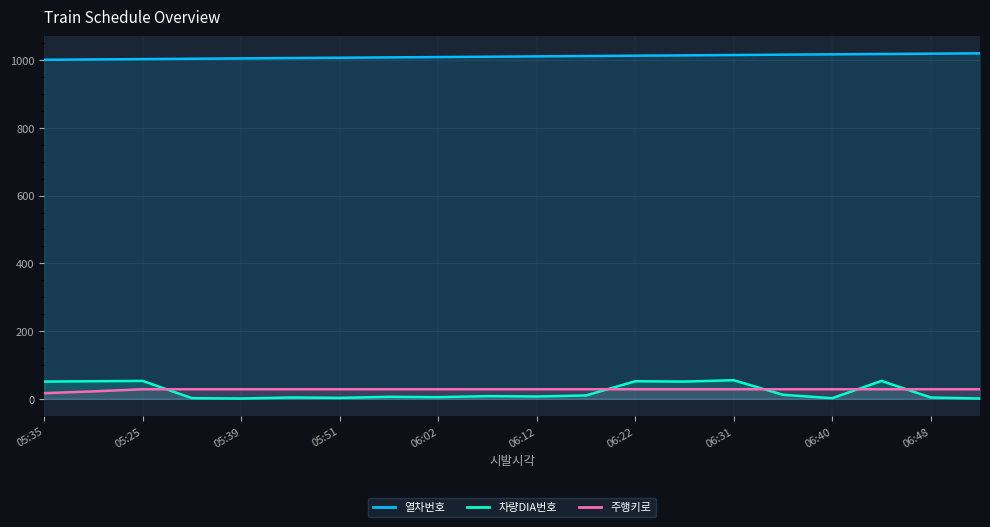

Reading left to right, extract all data points from this chart.

열차번호: 1001.0	1002.0	1003.0	1004.0	1005.0	1006.0	1007.0	1008.0	1009.0	1010.0	1011.0	1012.0	1013.0	1014.0	1015.0	1016.0	1017.0	1018.0	1019.0	1020.0
차량DIA번호: 51.0	52.0	53.0	2.0	1.0	4.0	3.0	6.0	5.0	8.0	7.0	10.0	52.0	51.0	55.0	12.0	2.0	53.0	4.0	1.0
주행키로: 16.8	22.1	28.4	28.4	28.4	28.4	28.4	28.4	28.4	28.4	28.4	28.4	28.4	28.4	28.4	28.4	28.4	28.4	28.4	28.4